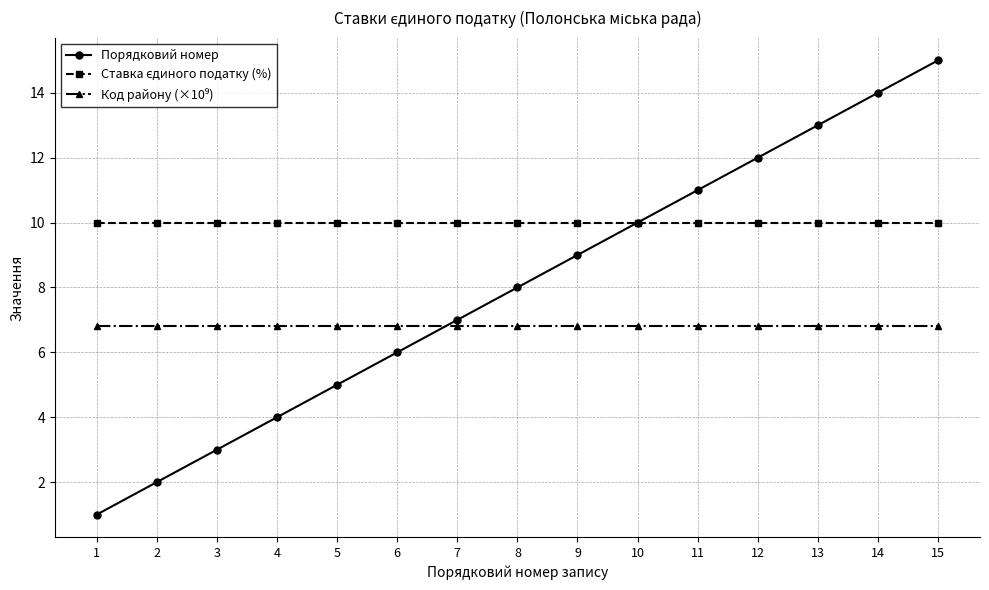

Which series changed the most between 1 and 15?

Порядковий номер